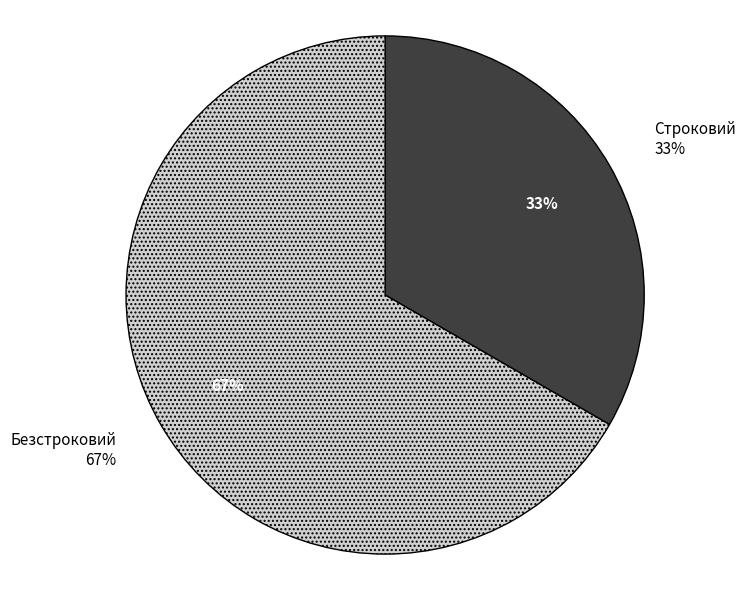

Count the number of slices in the pie.

2